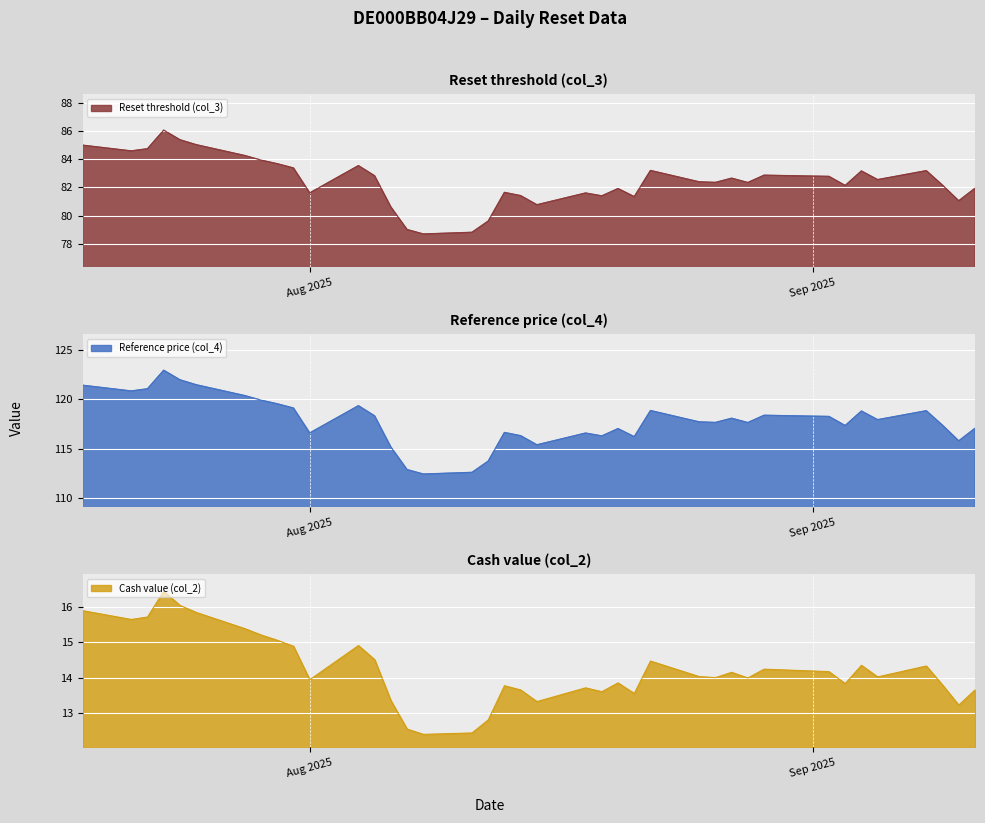

Which category has the lowest value across all series?

2025-08-08